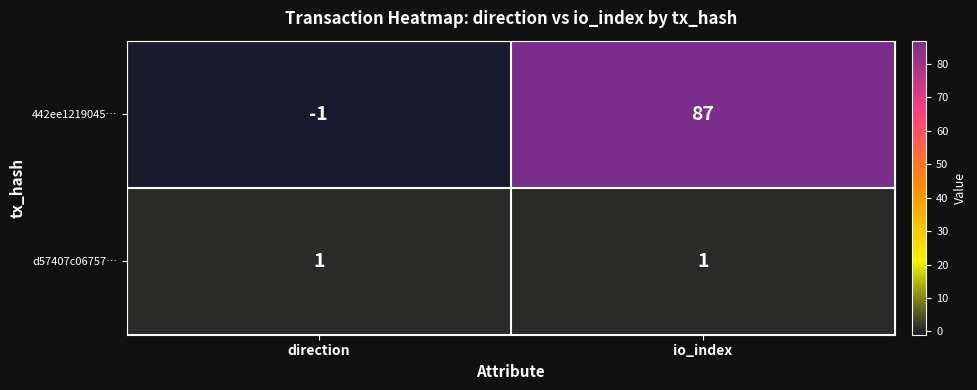

Reading right to left, transcribe all the data shown in this chart.

442ee1219045…: 87	-1
d57407c06757…: 1	1